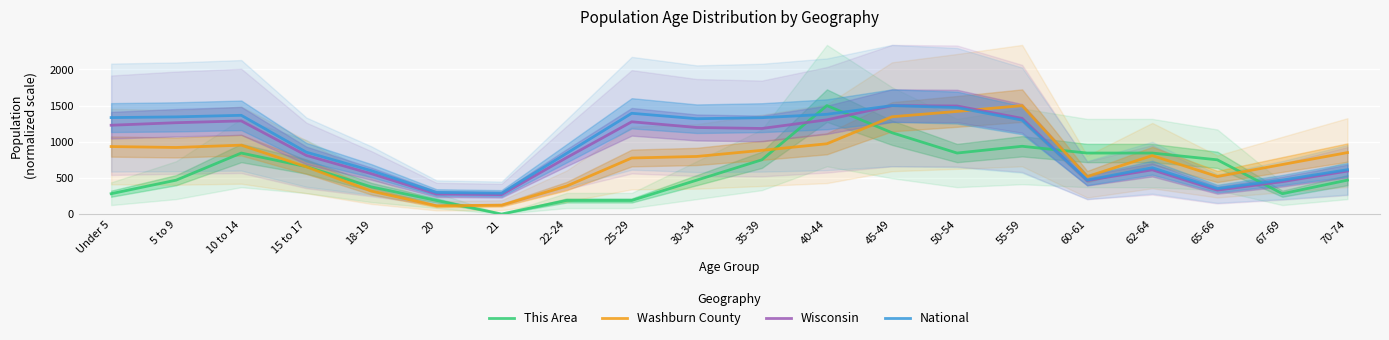

Reading right to left, what are all the values shown in this chart?

This Area: 70-74=468.8	67-69=281.2	65-66=750.0	62-64=843.8	60-61=843.8	55-59=937.5	50-54=843.8	45-49=1125.0	40-44=1500.0	35-39=750.0	30-34=468.8	25-29=187.5	22-24=187.5	21=0.0	20=187.5	18-19=375.0	15 to 17=656.2	10 to 14=843.8	5 to 9=468.8	Under 5=281.2
Washburn County: 70-74=850.1	67-69=685.2	65-66=519.3	62-64=808.4	60-61=518.2	55-59=1500.0	50-54=1419.7	45-49=1345.8	40-44=972.2	35-39=881.2	30-34=796.6	25-29=775.2	22-24=386.5	21=122.1	20=113.5	18-19=316.9	15 to 17=653.1	10 to 14=952.9	5 to 9=920.8	Under 5=933.6
Wisconsin: 70-74=594.6	67-69=448.0	65-66=330.1	62-64=611.4	60-61=464.2	55-59=1323.0	50-54=1494.9	45-49=1500.0	40-44=1303.6	35-39=1183.6	30-34=1197.4	25-29=1276.2	22-24=780.0	21=268.1	20=276.8	18-19=557.7	15 to 17=810.6	10 to 14=1288.5	5 to 9=1263.5	Under 5=1228.6
National: 70-74=612.9	67-69=470.0	65-66=351.4	62-64=641.0	60-61=469.9	55-59=1298.9	50-54=1472.9	45-49=1500.0	40-44=1379.9	35-39=1333.0	30-34=1318.6	25-29=1393.9	22-24=839.7	21=287.6	20=298.5	18-19=600.2	15 to 17=855.7	10 to 14=1365.8	5 to 9=1344.1	Under 5=1334.4